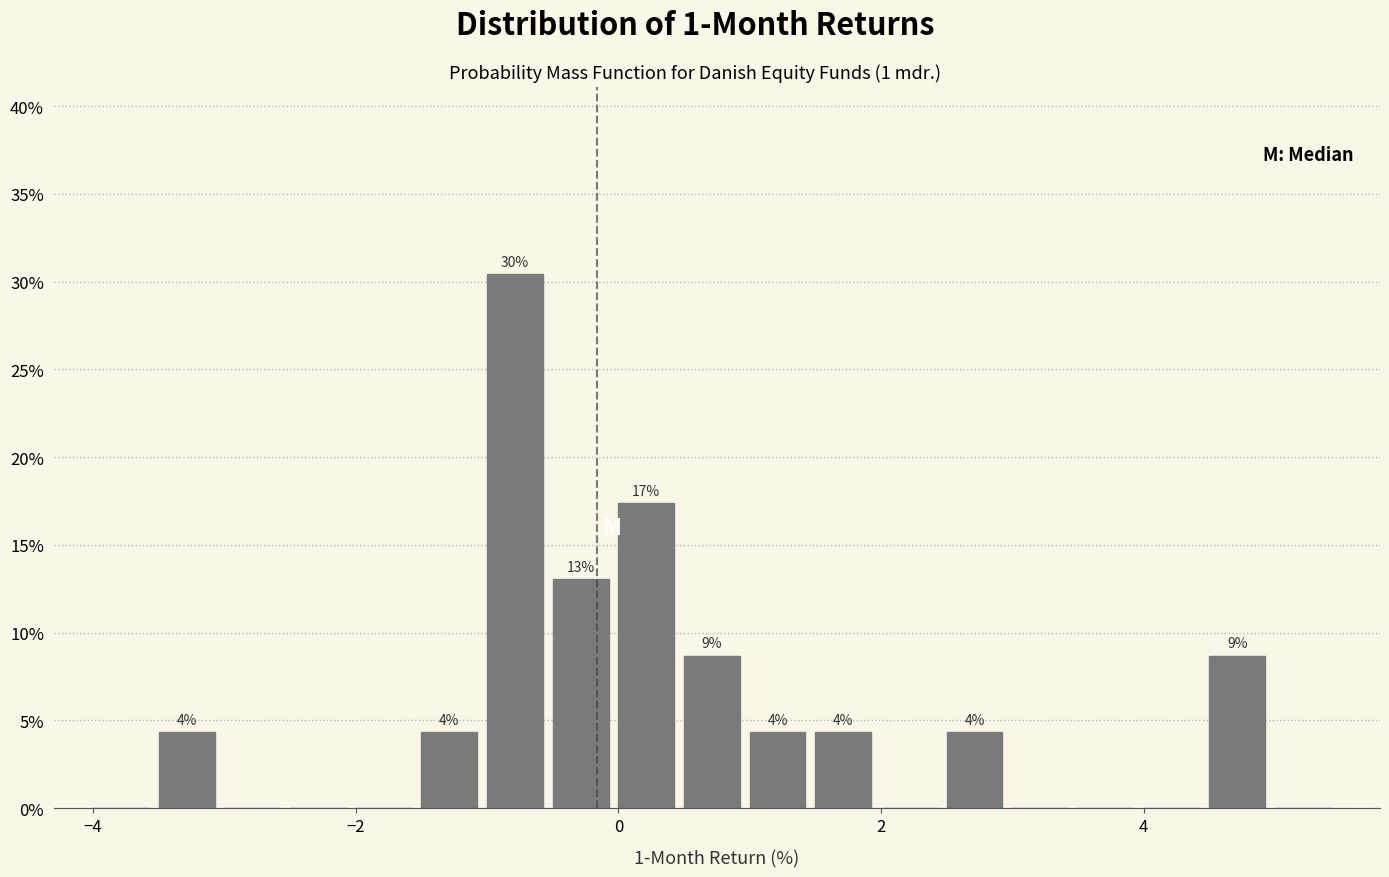

Around what value on the x-axis is the tallest bar? Give the approximate position of its centre, as read against the axis.

-0.8